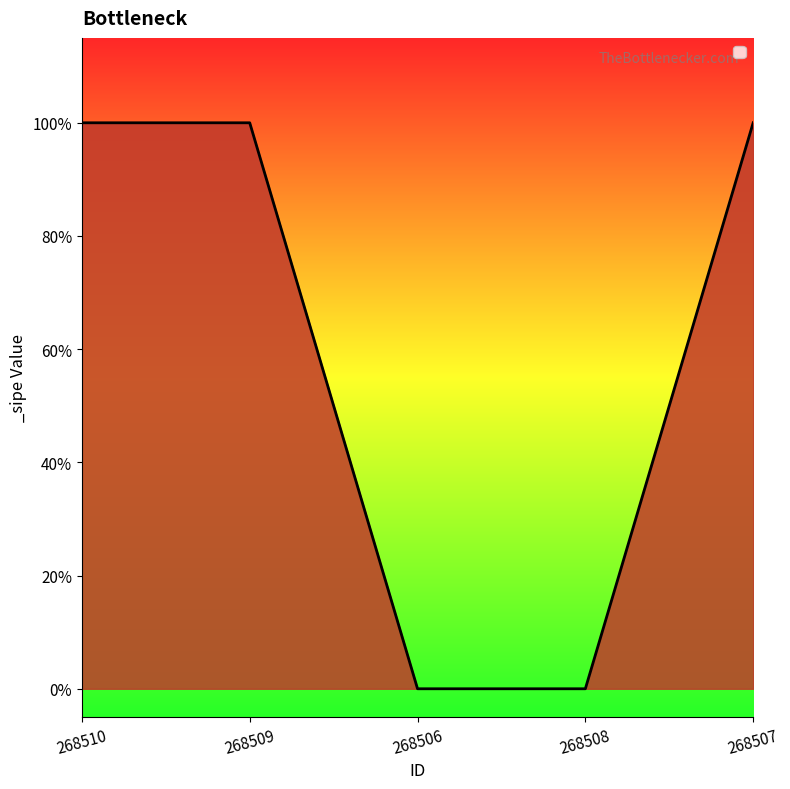

What is the greatest value displayed?

1